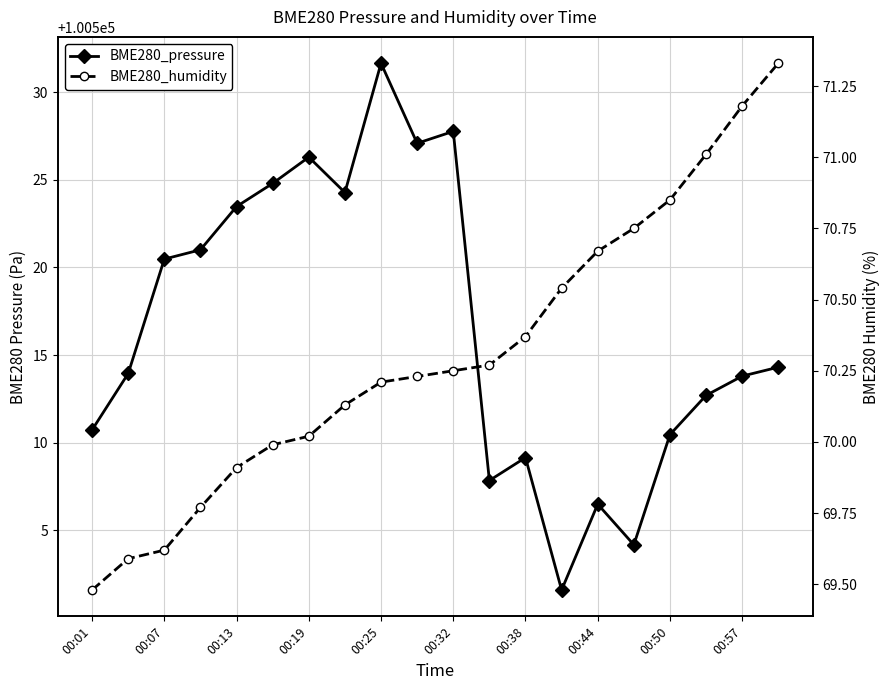

List the series in order of their peak value, lowest first.

BME280_humidity, BME280_pressure